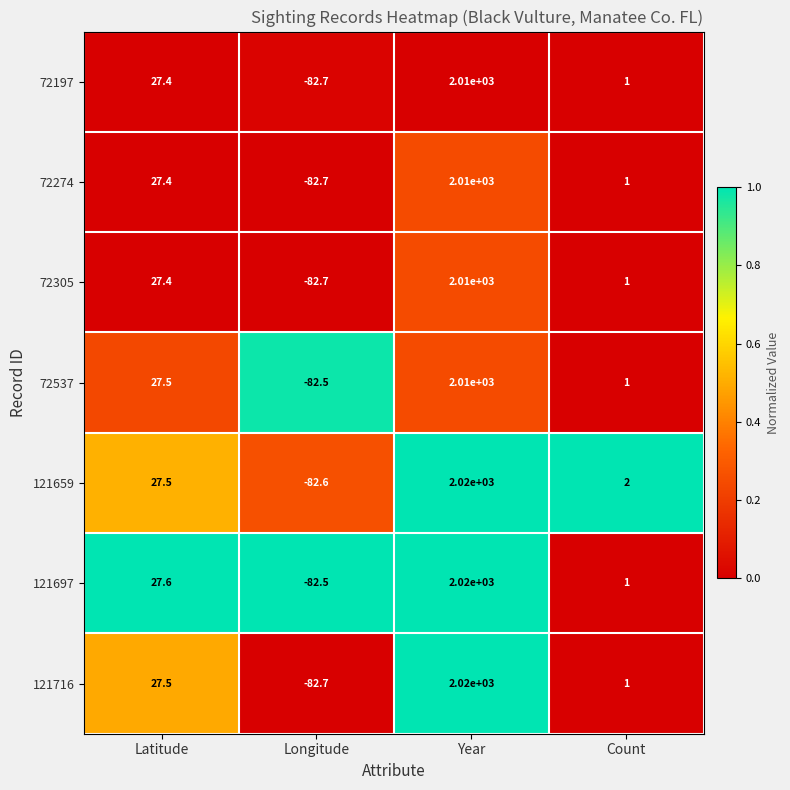

The value of 121697 at Longitude is -82.5. True or false?

True